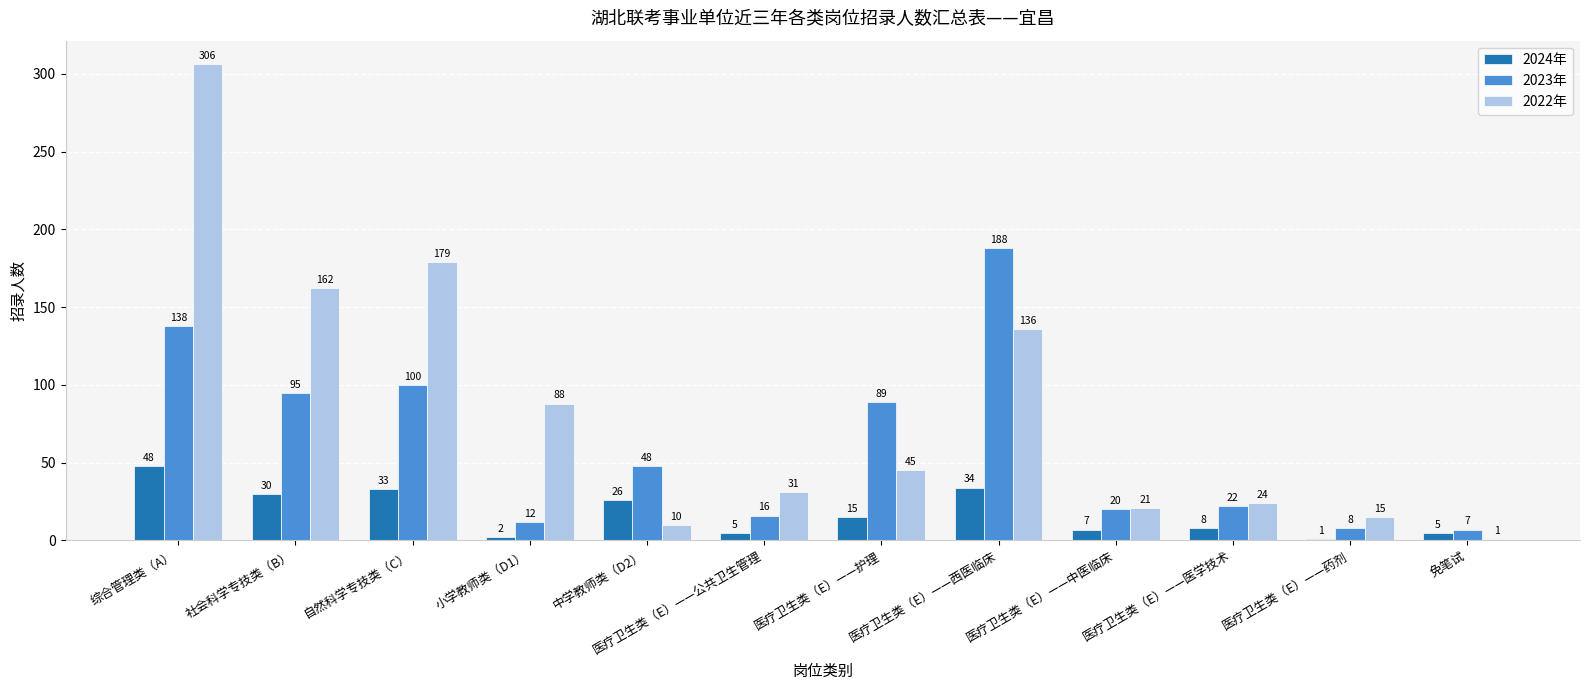

Reading left to right, what are all the values shown in this chart?

2024年: 48	30	33	2	26	5	15	34	7	8	1	5
2023年: 138	95	100	12	48	16	89	188	20	22	8	7
2022年: 306	162	179	88	10	31	45	136	21	24	15	1